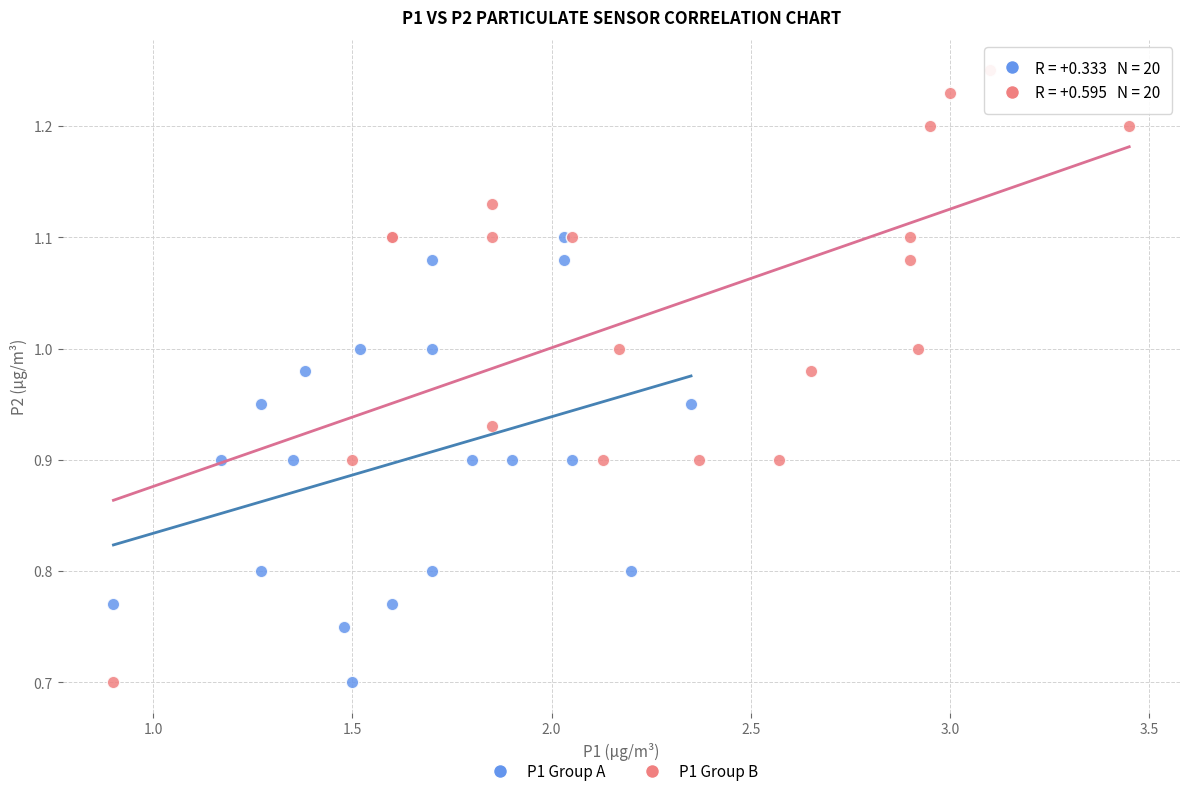

Which series has the largest Y range (max minus min)?

P1 Group B